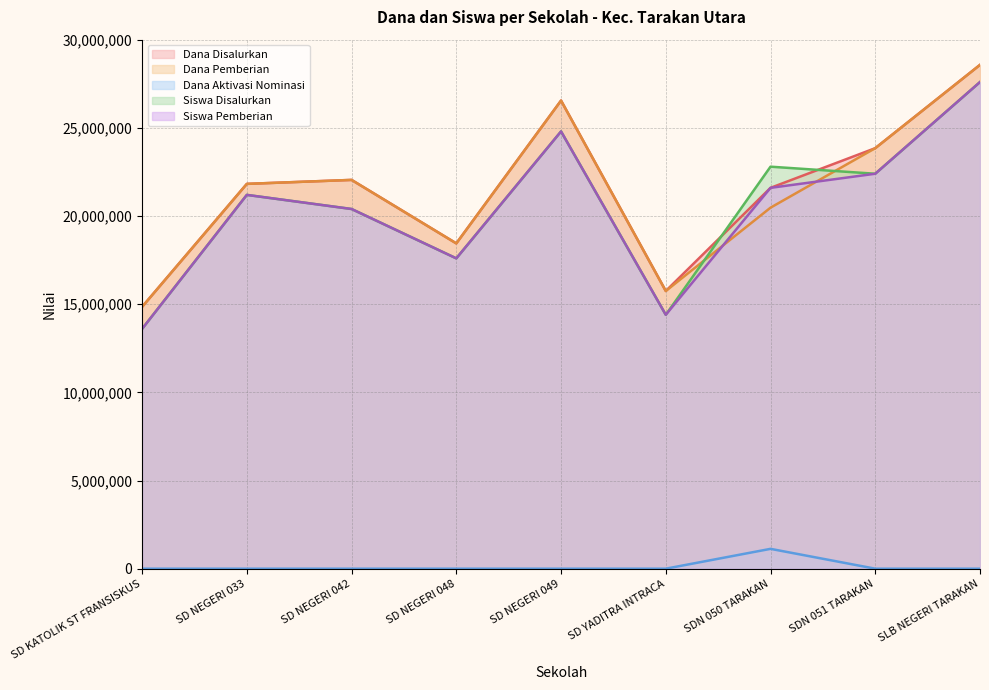

The value of Dana Disalurkan at SDN 051 TARAKAN is 23850000. True or false?

True